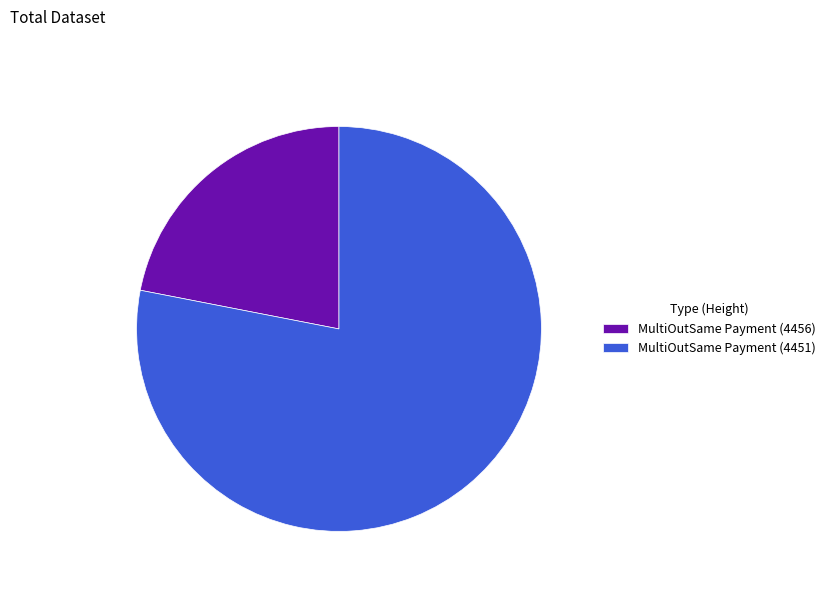

Do MultiOutSame Payment (4451) and MultiOutSame Payment (4456) together represent more than half of the pie?

Yes